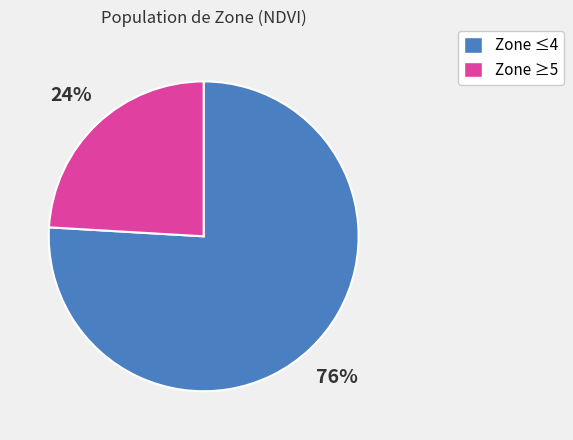

Which has a higher value, Zone ≥5 or Zone ≤4?

Zone ≤4